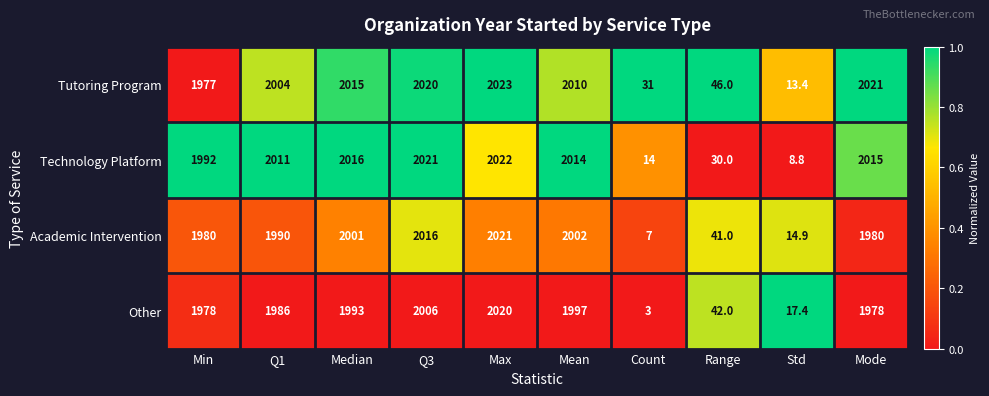

What is the lowest value of the Tutoring Program series?

13.4